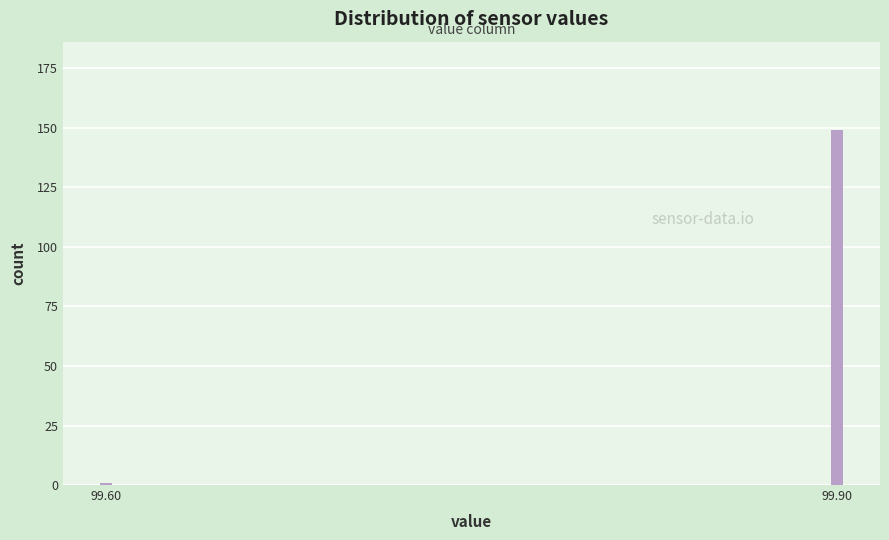

Reading left to right, transcribe all the data shown in this chart.

1	149